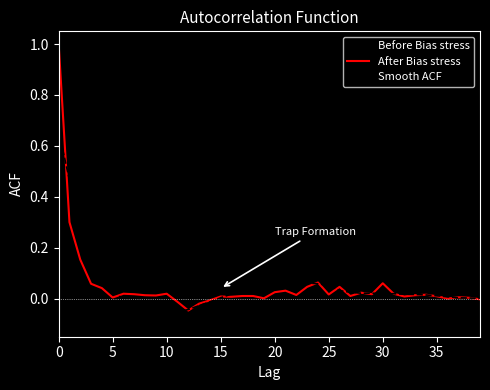

What is the greatest value displayed?

1.0